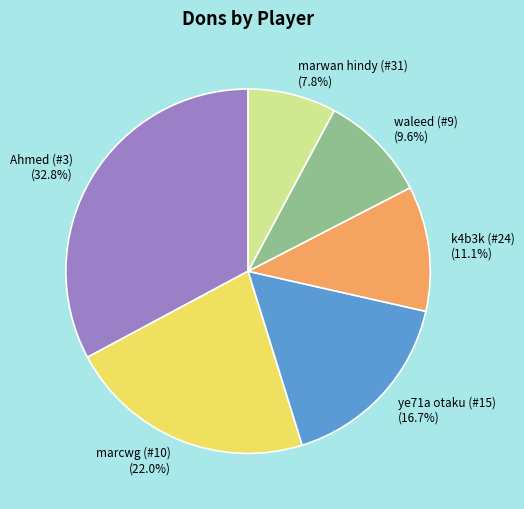

Is marwan hindy (#31) the majority of the pie?

No